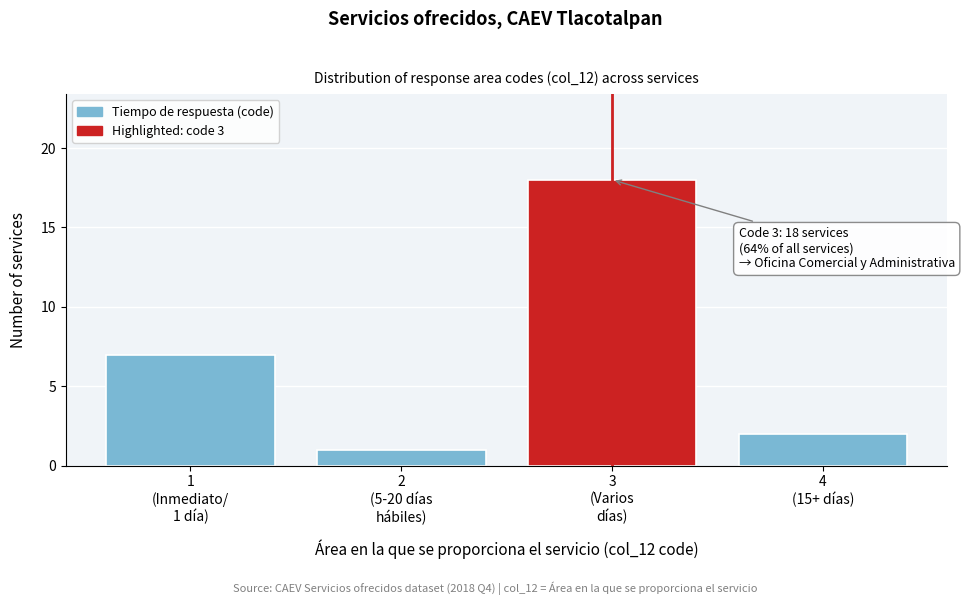

Reading right to left, extract all data points from this chart.

2	18	1	7